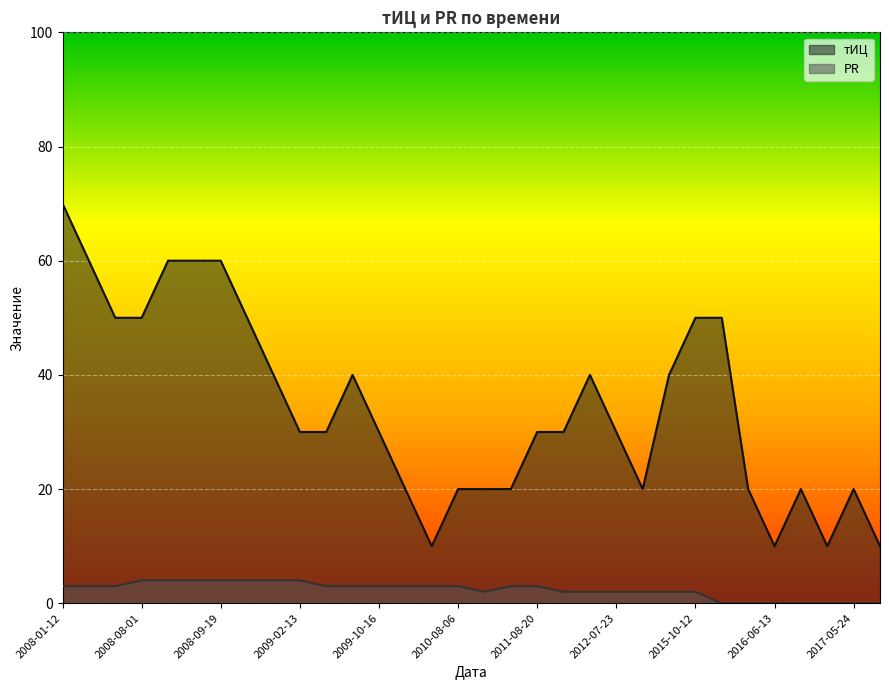

Rank the categories by тИЦ value from lowest to highest.

2010-06-04, 2016-06-13, 2017-05-17, 2017-08-17, 2010-02-19, 2010-08-06, 2011-07-02, 2011-07-23, 2013-09-30, 2016-04-25, 2017-01-23, 2017-05-24, 2009-02-13, 2009-04-03, 2009-10-16, 2011-08-20, 2011-11-13, 2012-07-23, 2008-11-28, 2009-09-04, 2012-04-16, 2015-06-15, 2008-05-09, 2008-08-01, 2008-10-31, 2015-10-12, 2016-04-18, 2008-03-28, 2008-08-15, 2008-08-29, 2008-09-19, 2008-01-12